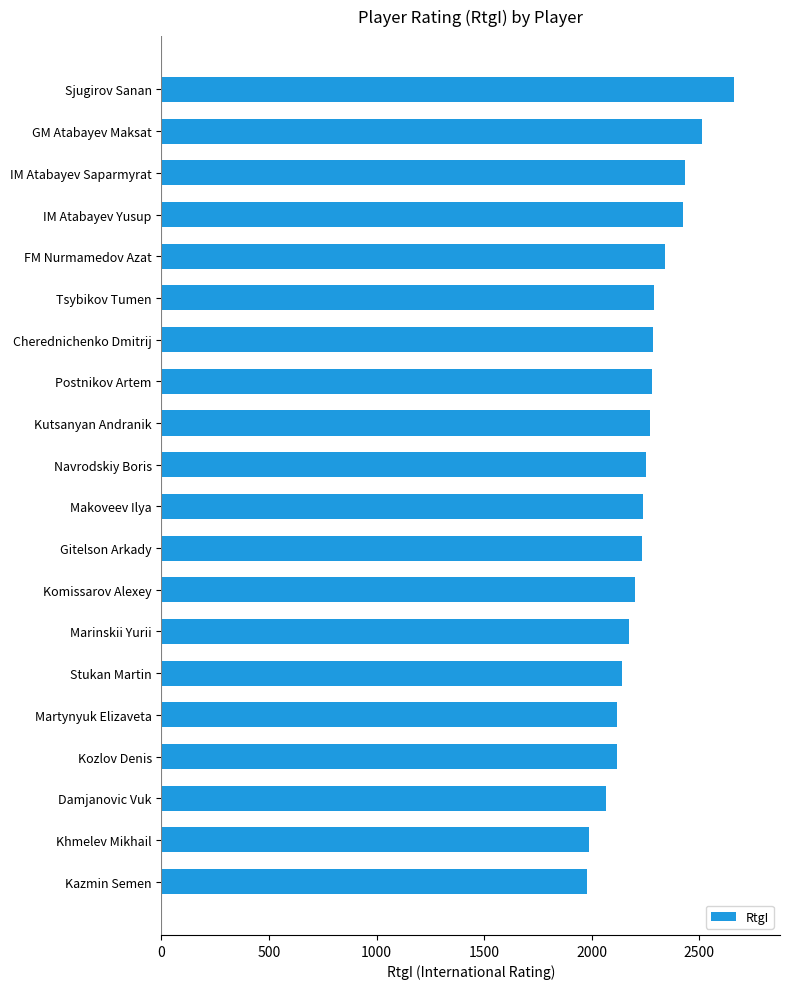

What is the maximum value shown in the chart?

2663